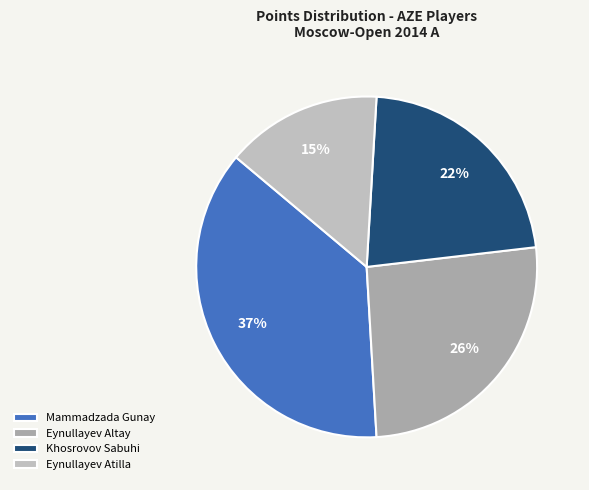

Count the number of slices in the pie.

4